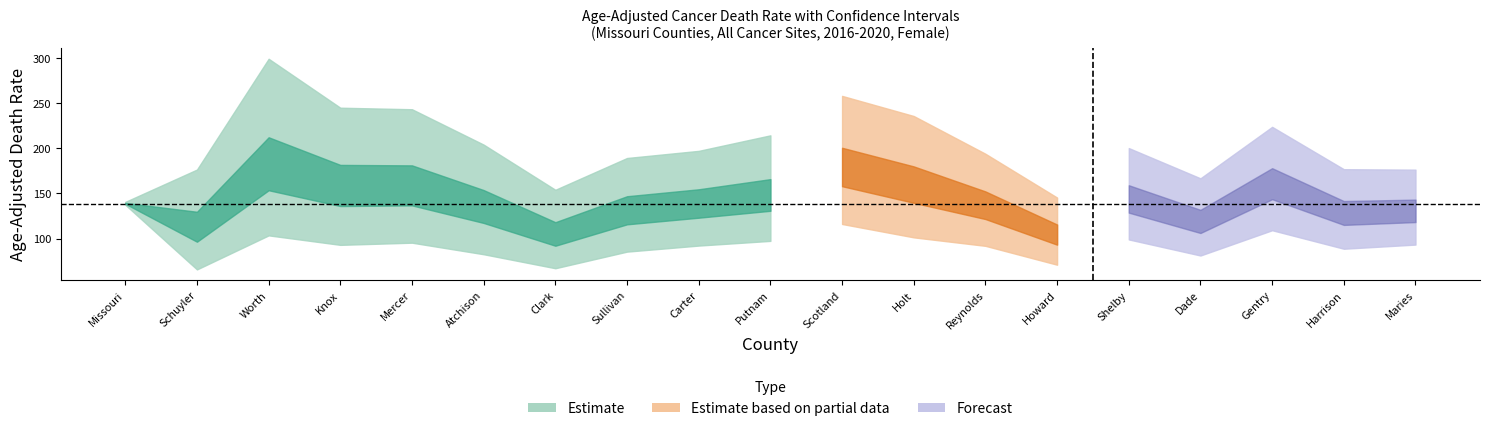

At which label is Lower CI closest to 101?

Holt